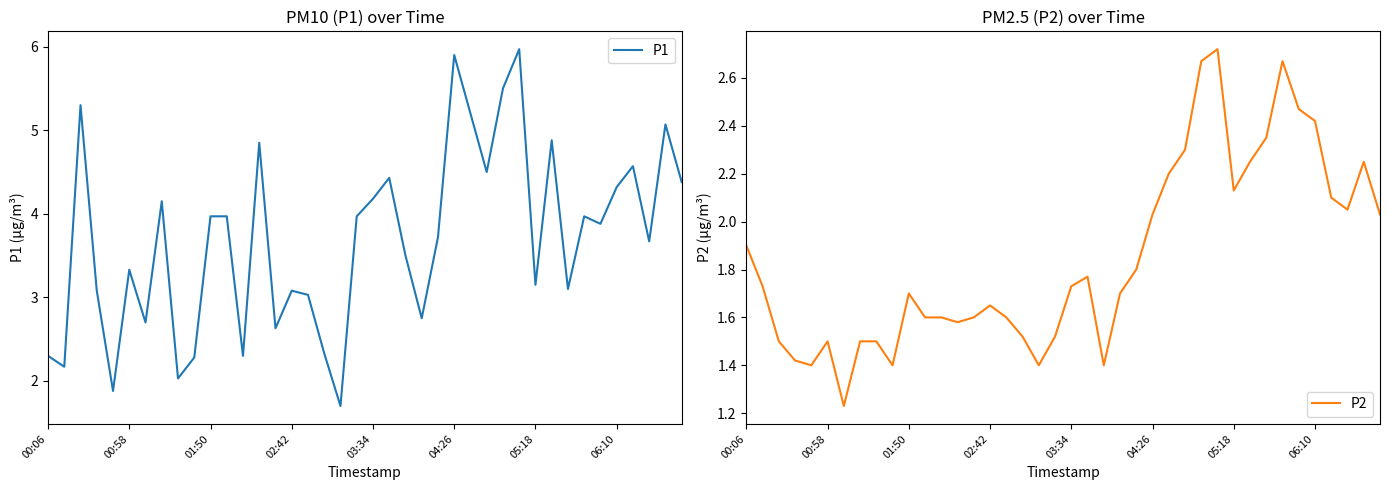

What is the sum of all P1 values?

147.7